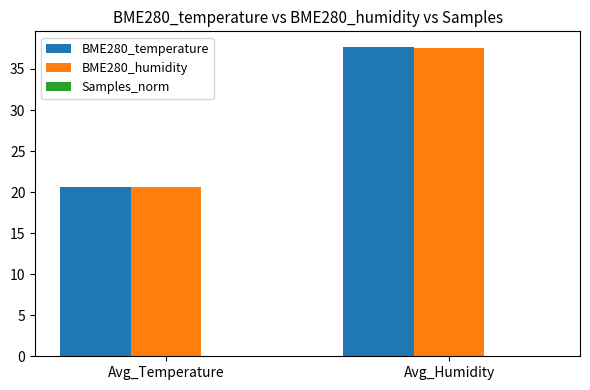

At which category is the sum across all series the highest?

Avg_Humidity